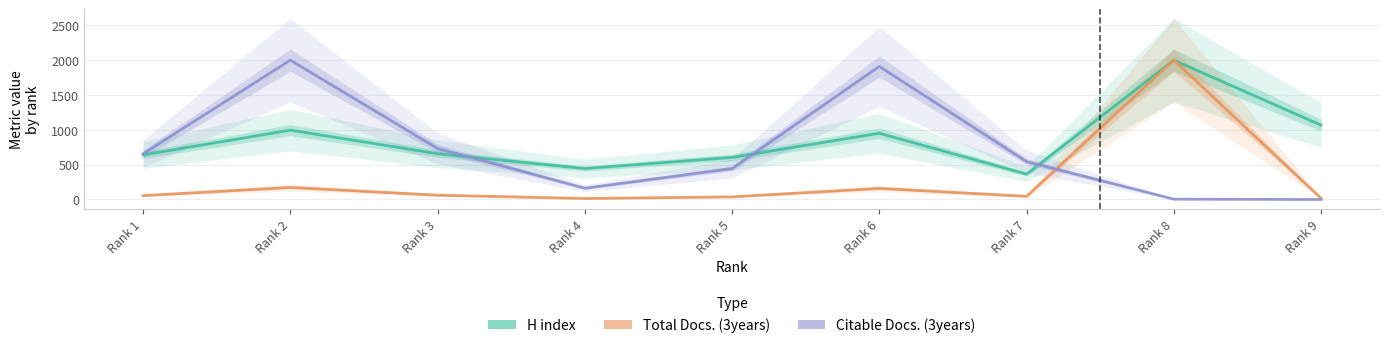

How many interior local valleys does the H index series have?

2